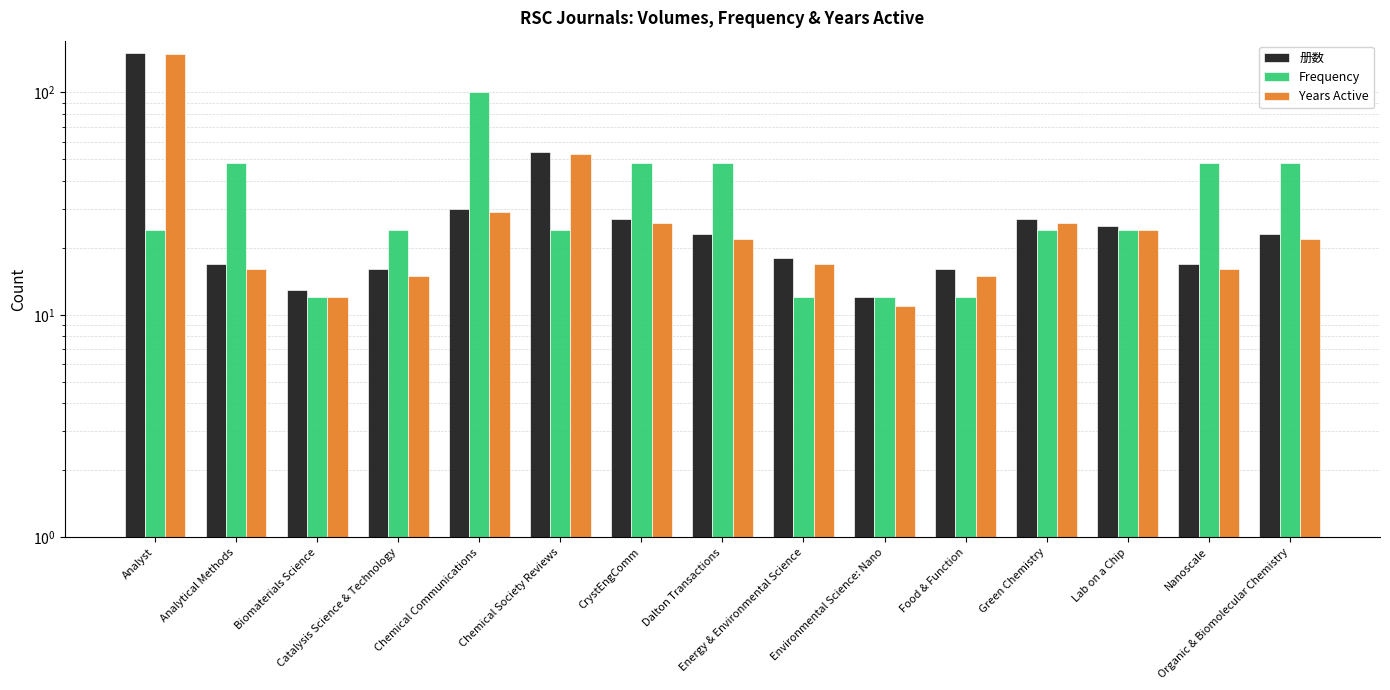

Does the chart contain stacked bars?

No